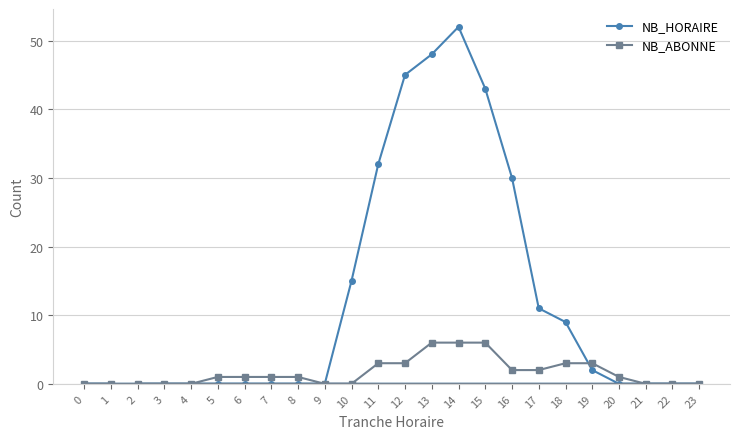

List the series in order of their peak value, lowest first.

NB_ABONNE, NB_HORAIRE